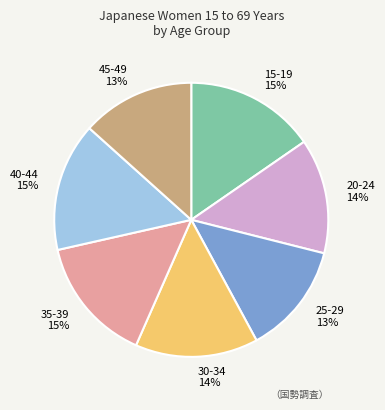

Which has a higher value, 45-49 or 30-34?

30-34